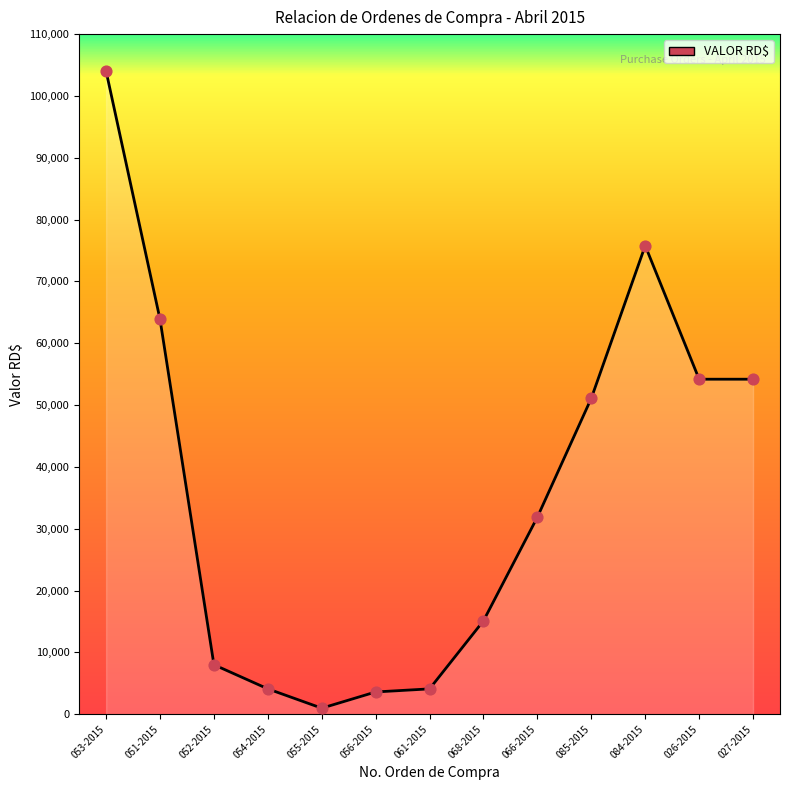

What is the change in value from 055-2015 to 068-2015?

+14134.9